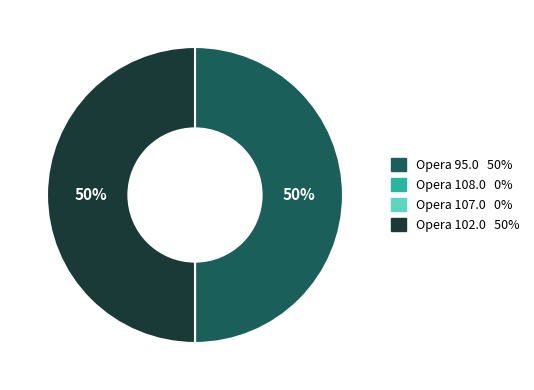

Is it true that Opera 102.0 is 50% of the pie?

True